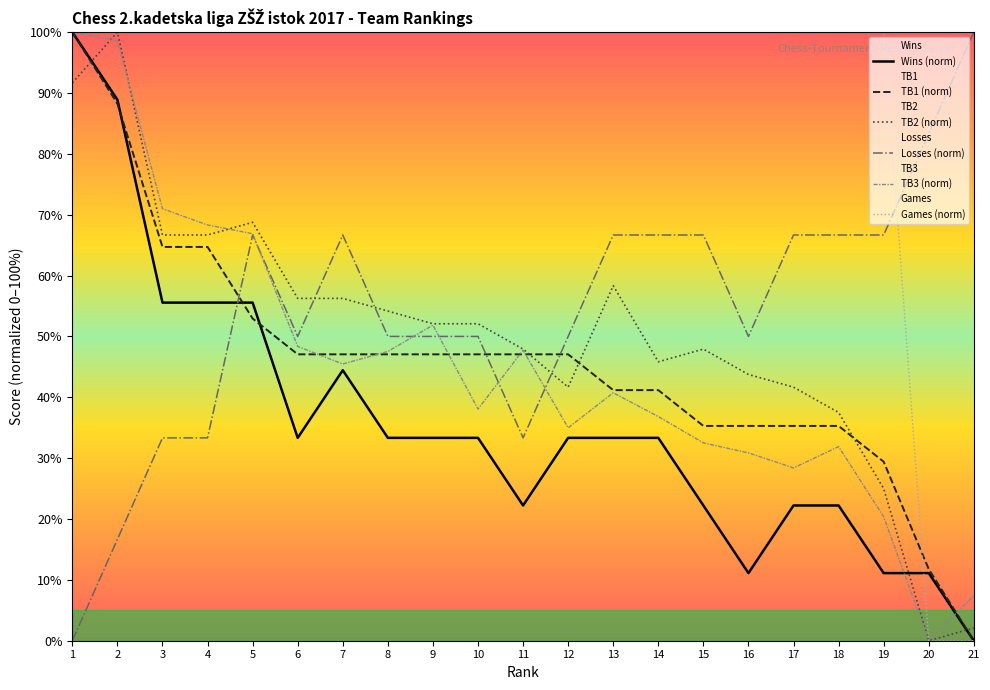

At which category does TB2 (norm) reach its first local valley?

12